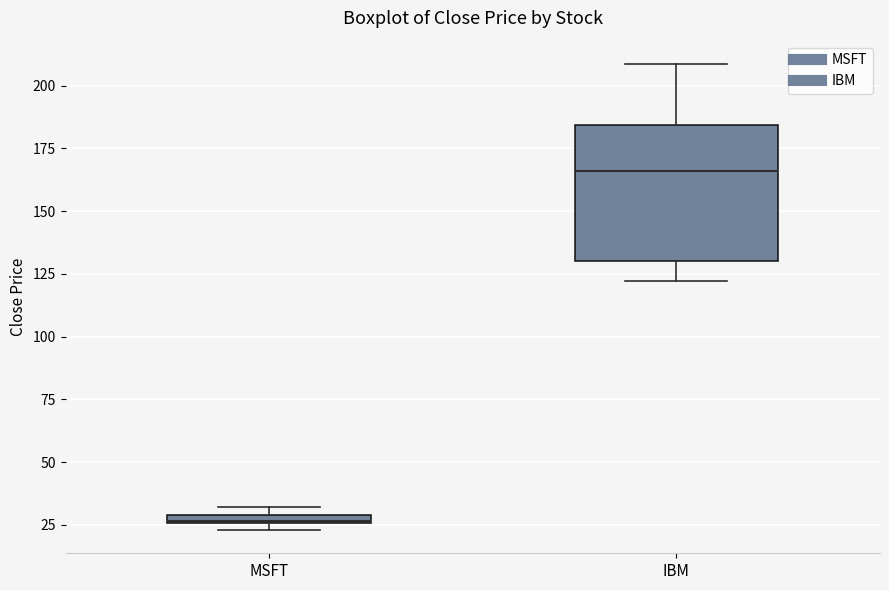

Where does the median line of the box for IBM sit on the y-axis? The values are not printed on the chart, so give them approximately, as read against the axis.

165